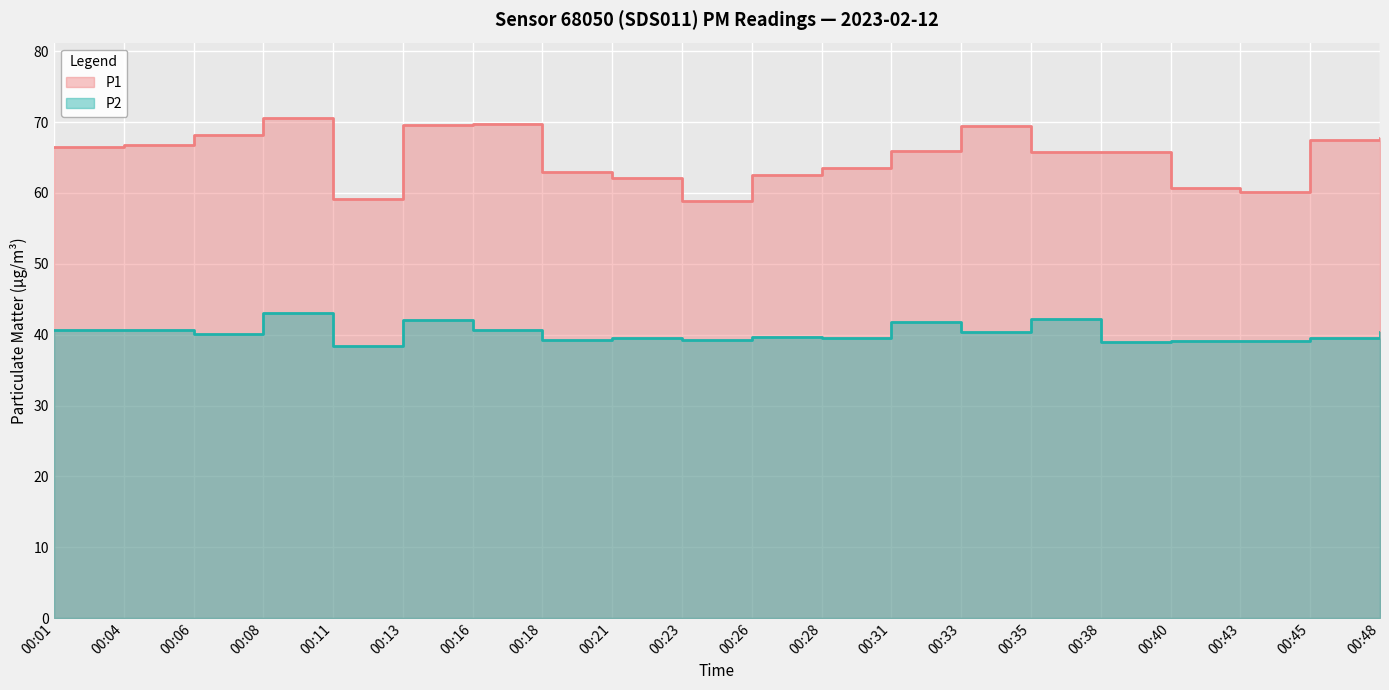

What is the total value across all series at 00:11?

97.5